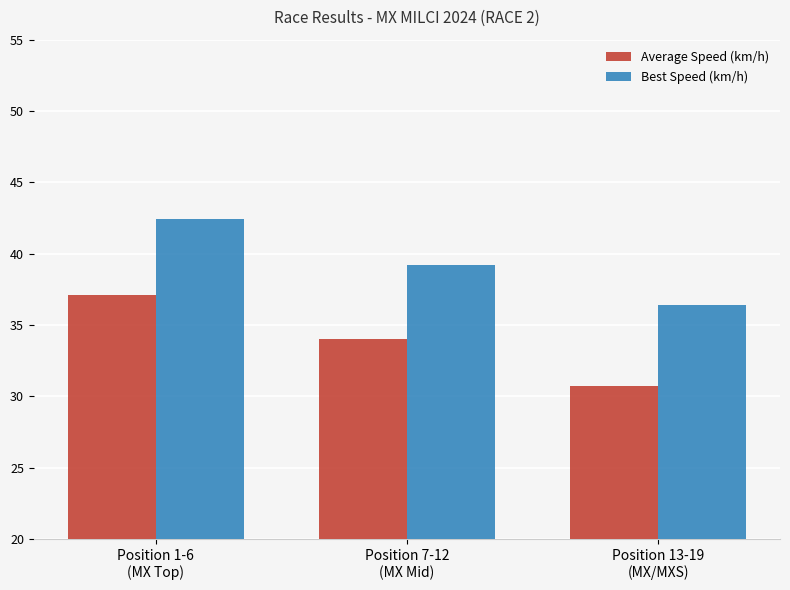

Which label corresponds to the smallest value in the chart?

Position 13-19
(MX/MXS)